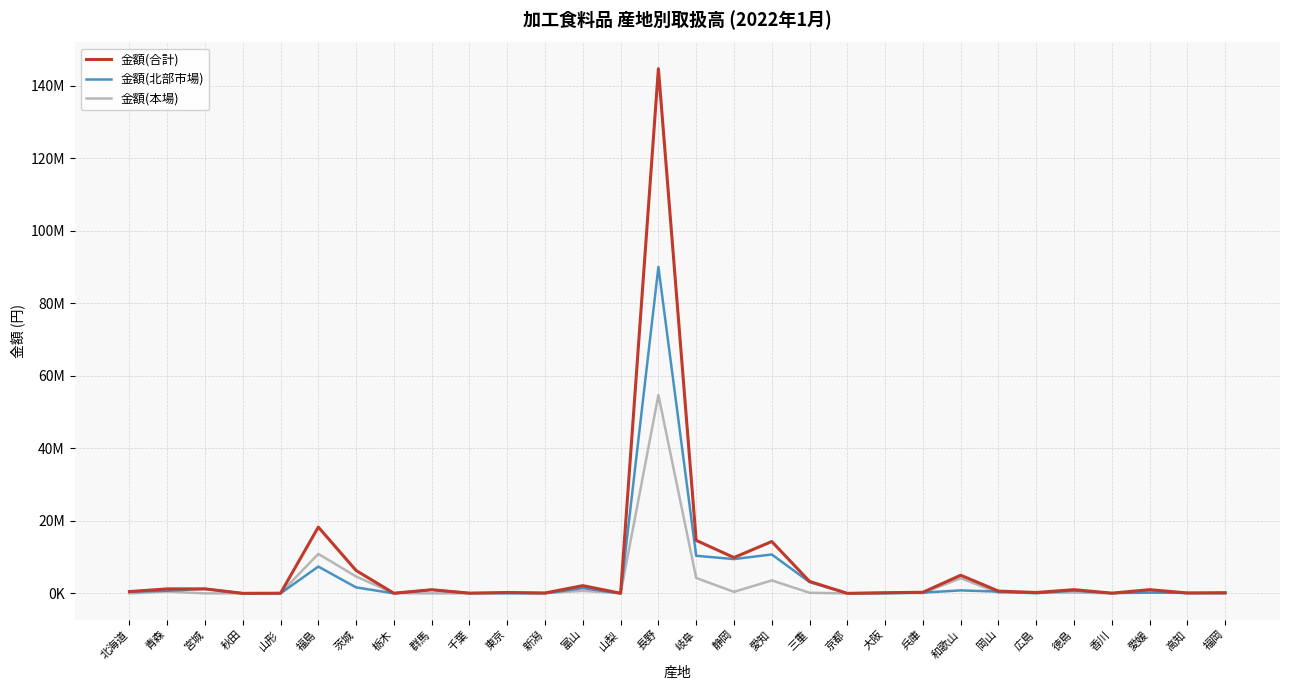

What are all the series names shown in the legend?

金額(合計), 金額(北部市場), 金額(本場)